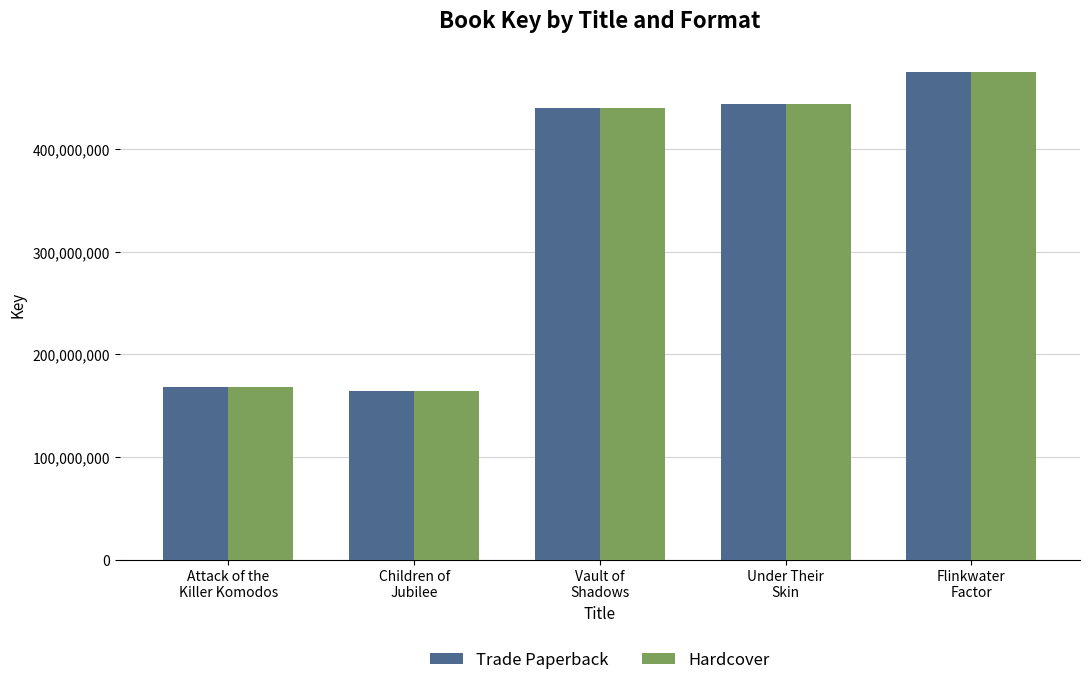

What is the maximum value for Hardcover?

474882386